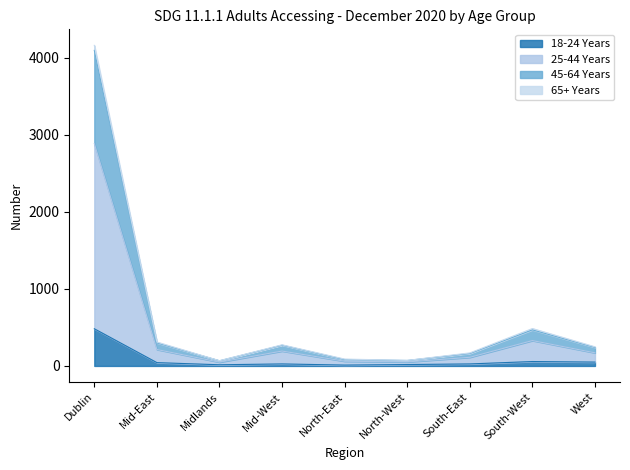

True or false: 18-24 Years and 25-44 Years intersect in this chart.

False